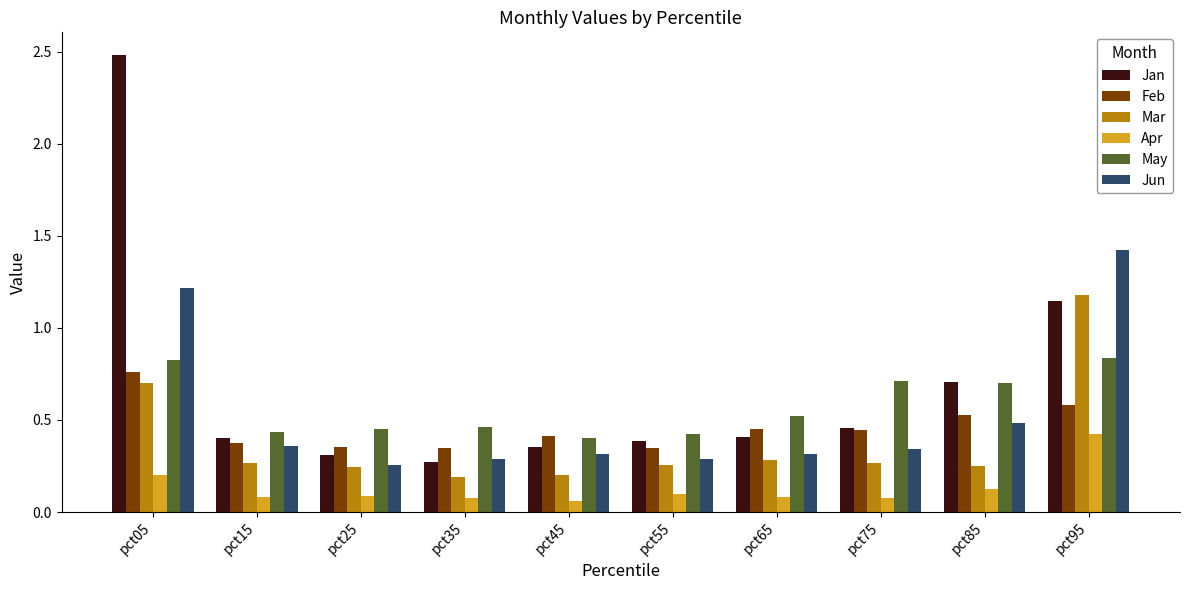

What is the sum of the Jan values at pct15 and pct05?

2.9